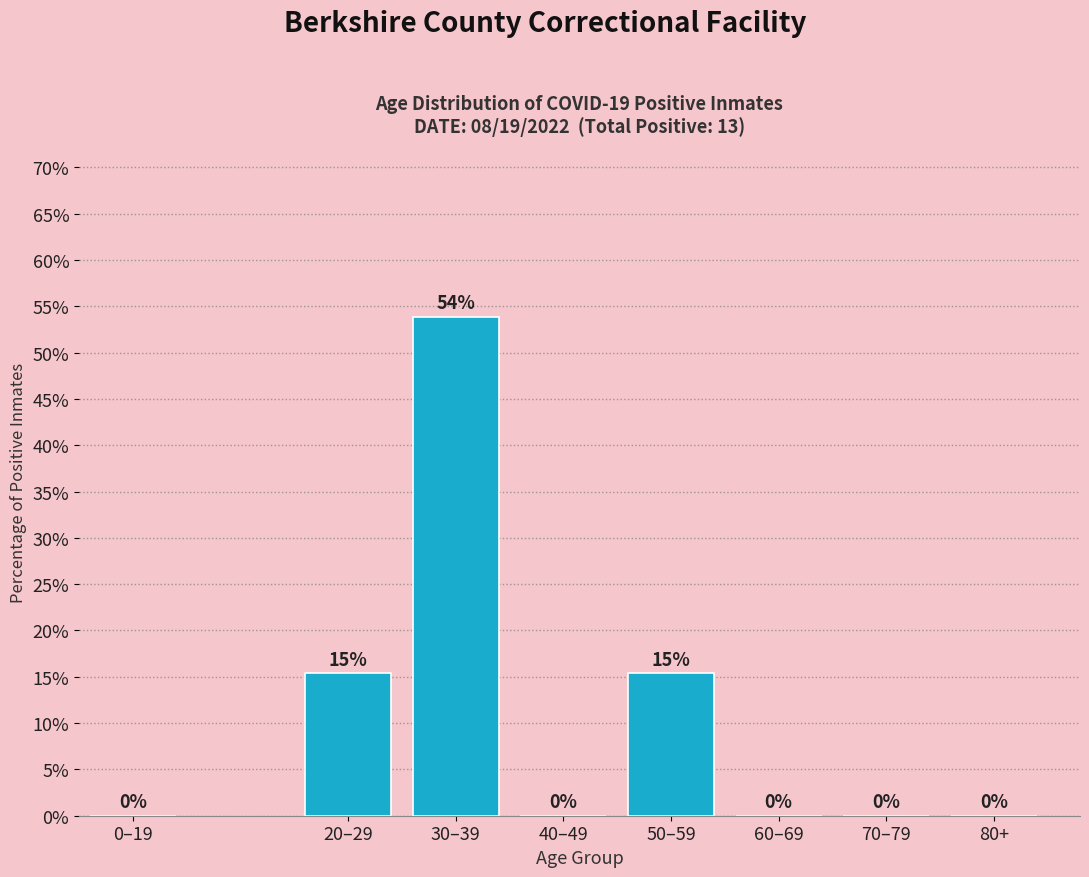

True or false: the data shows -23.2 at 80+.

False